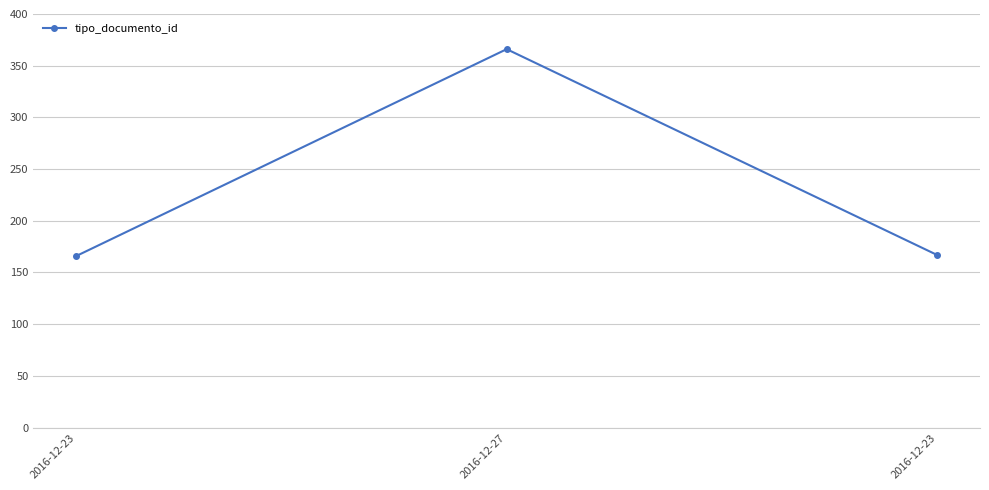

Rank the categories by value from lowest to highest.

2016-12-23, 2016-12-23, 2016-12-27